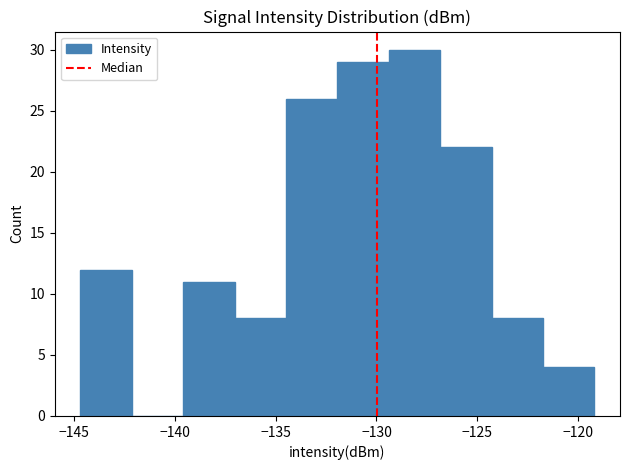

How tall is the bar that spans -132.0 to -129.5 on the x-axis? Neither the bar edges nor the heights are printed on the chart, so give them approximately, as read against the axes.

29